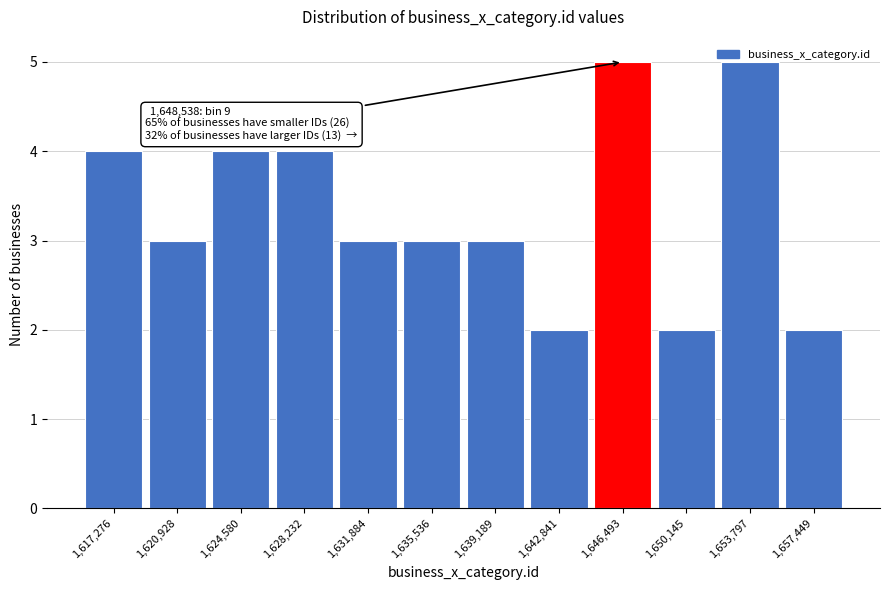

What is the difference between the maximum and second lowest values?

3